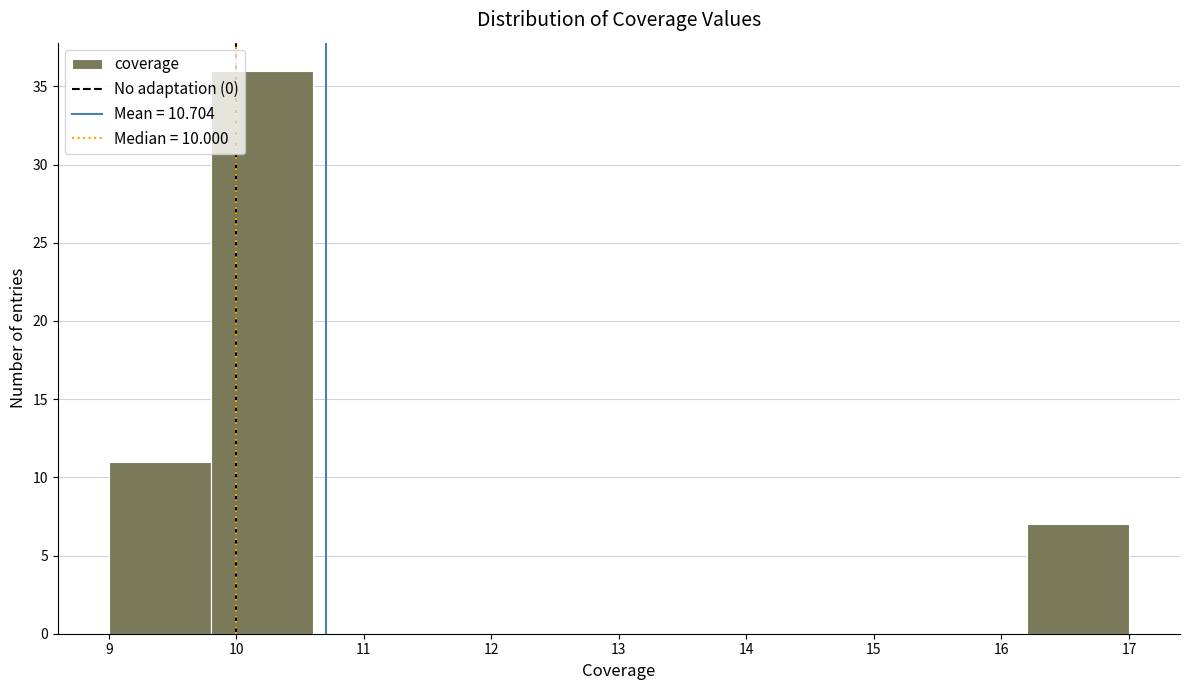

Which range on the x-axis has the tallest bar?

9.8 to 10.6